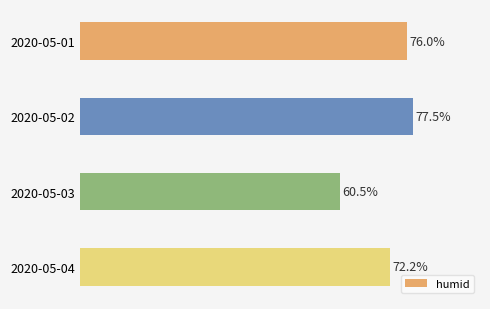

Where is the data nearest to the value 69?

2020-05-04